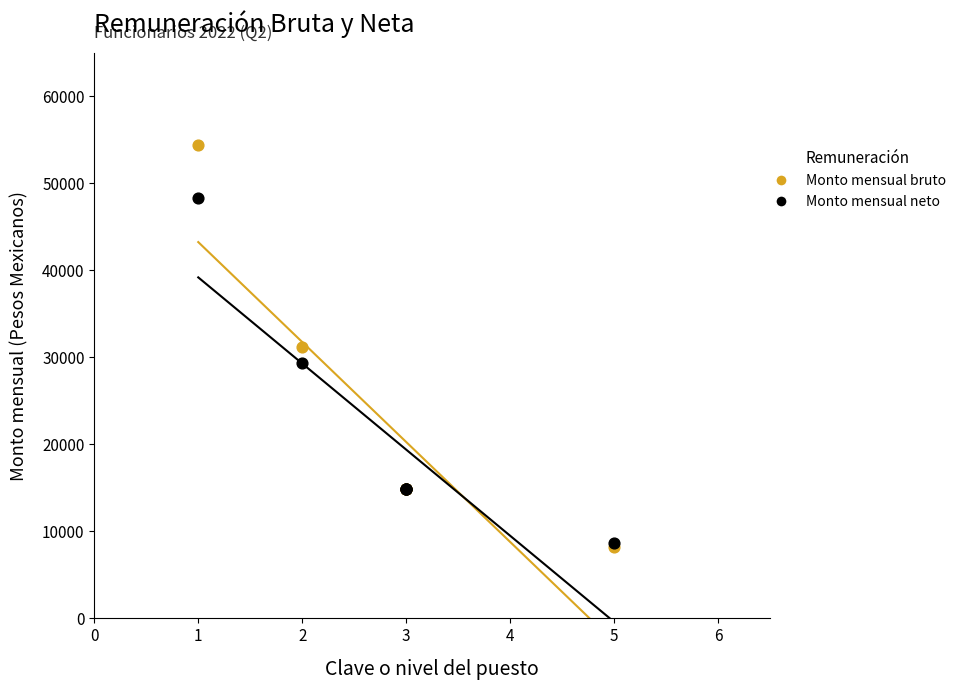

Which series contains the highest Y value?

Monto mensual bruto